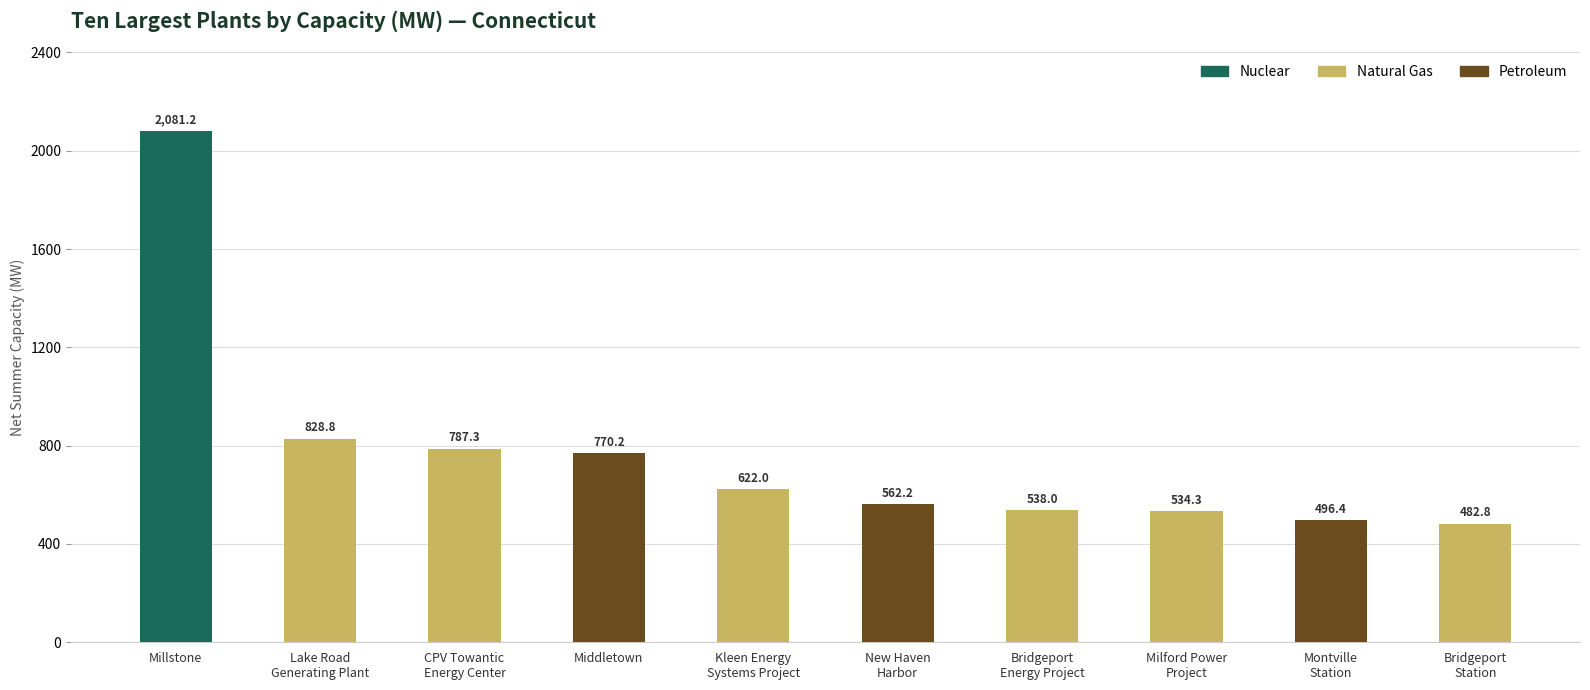

What is the difference between the values at Kleen Energy
Systems Project and Bridgeport
Station?

139.2